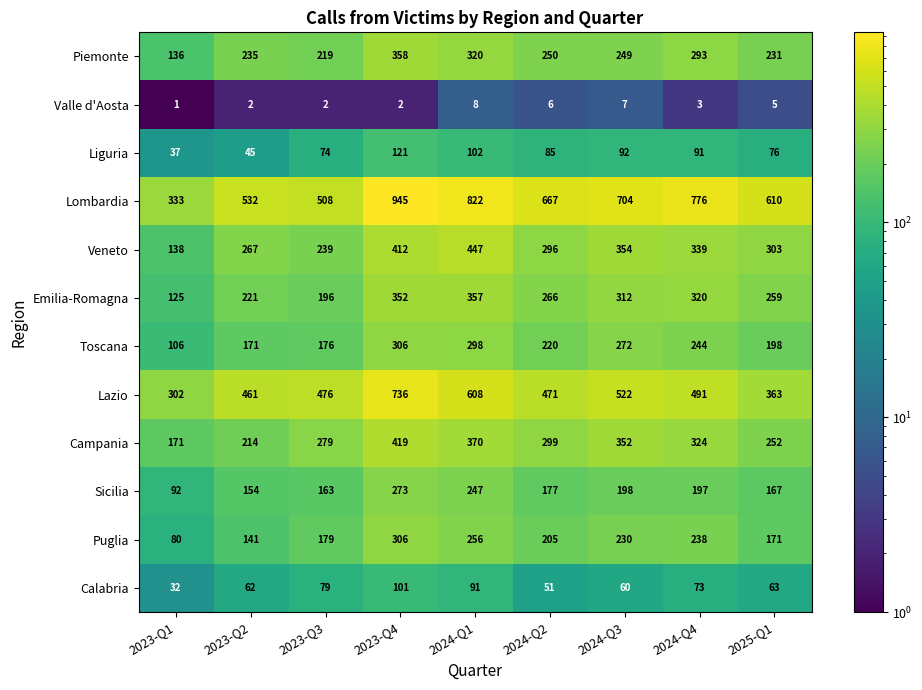

What is the difference between the Campania values at 2025-Q1 and 2023-Q1?

81